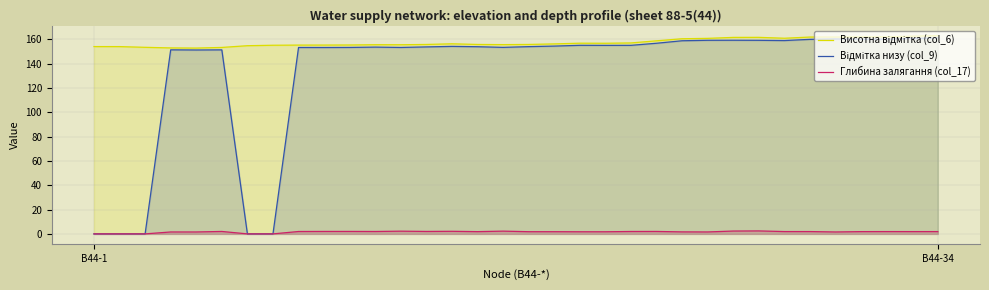

Rank the series by their maximum value, from lowest to highest.

Глибина залягання (col_17), Відмітка низу (col_9), Висотна відмітка (col_6)